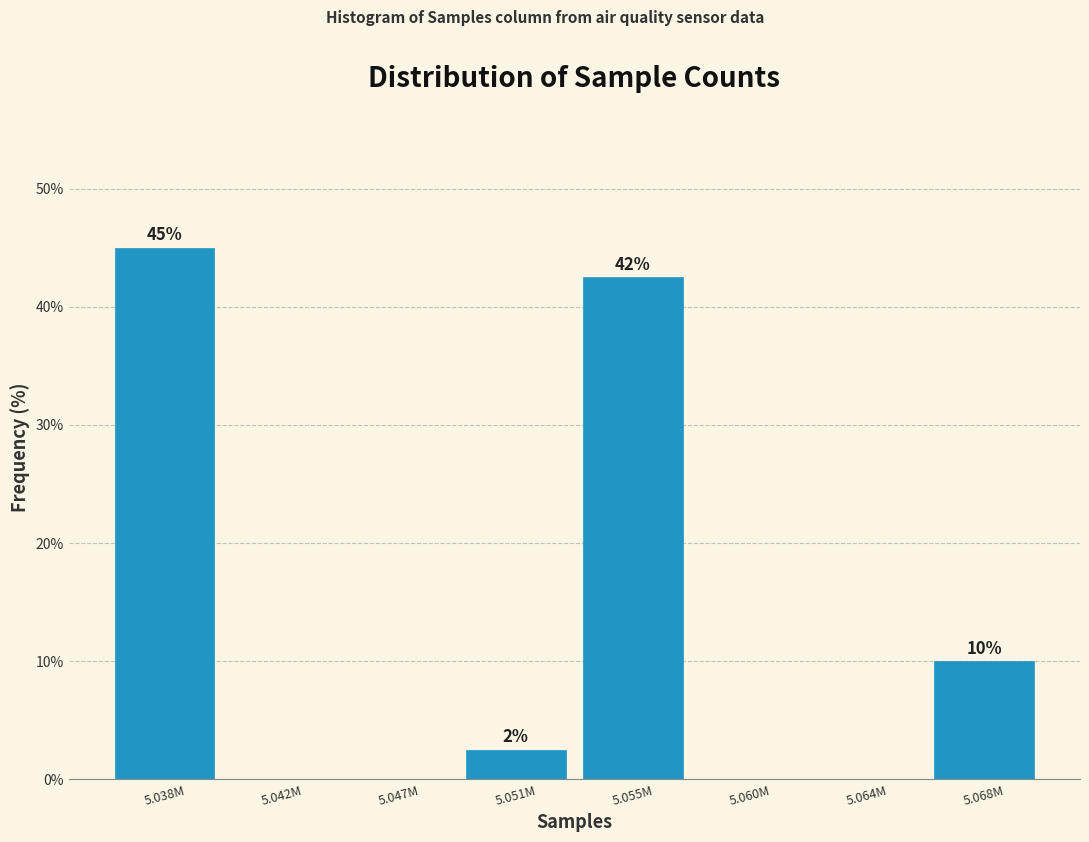

True or false: the data shows 18.5 at 5.055M.

False